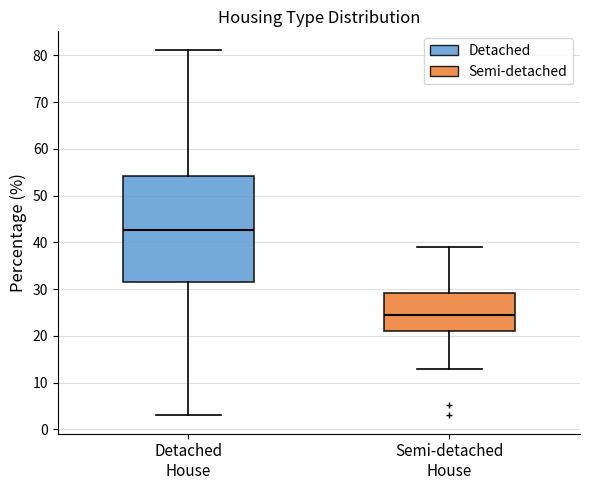

Comparing the boxes themselves (not the whiskers), which one is the tallest?

Detached House